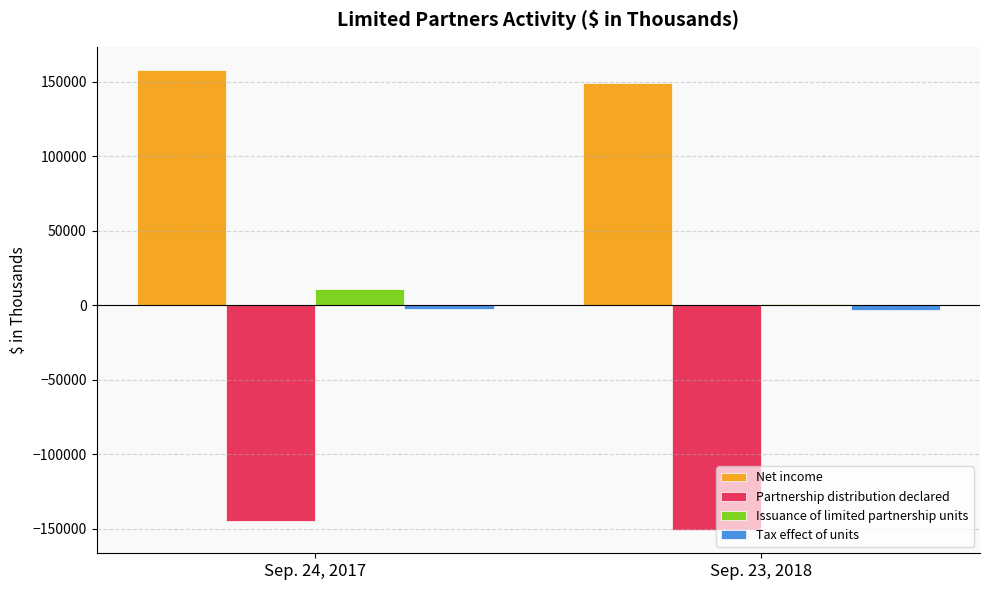

How many values in the Net income series are below 157928?

1